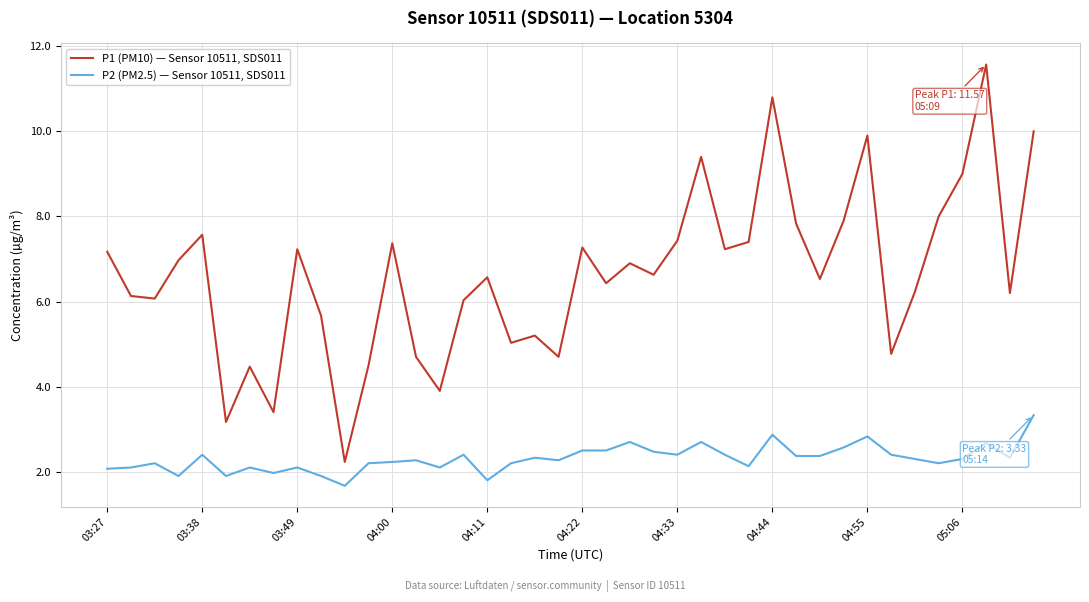

Which series has the largest range (max minus min)?

P1 (PM10) — Sensor 10511, SDS011